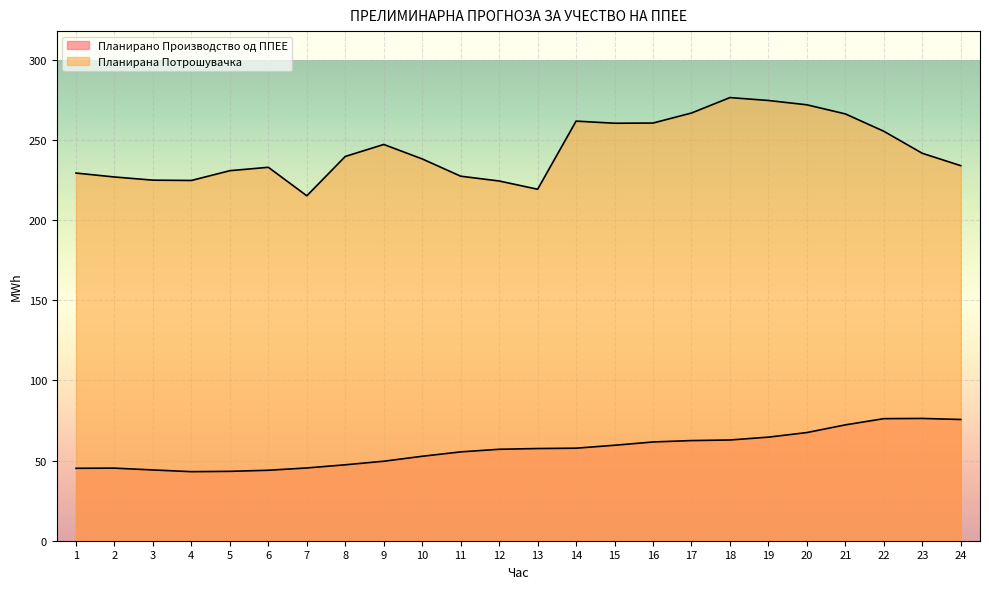

The Планирано Производство од ППЕЕ series shows 37.4 at 13. True or false?

False